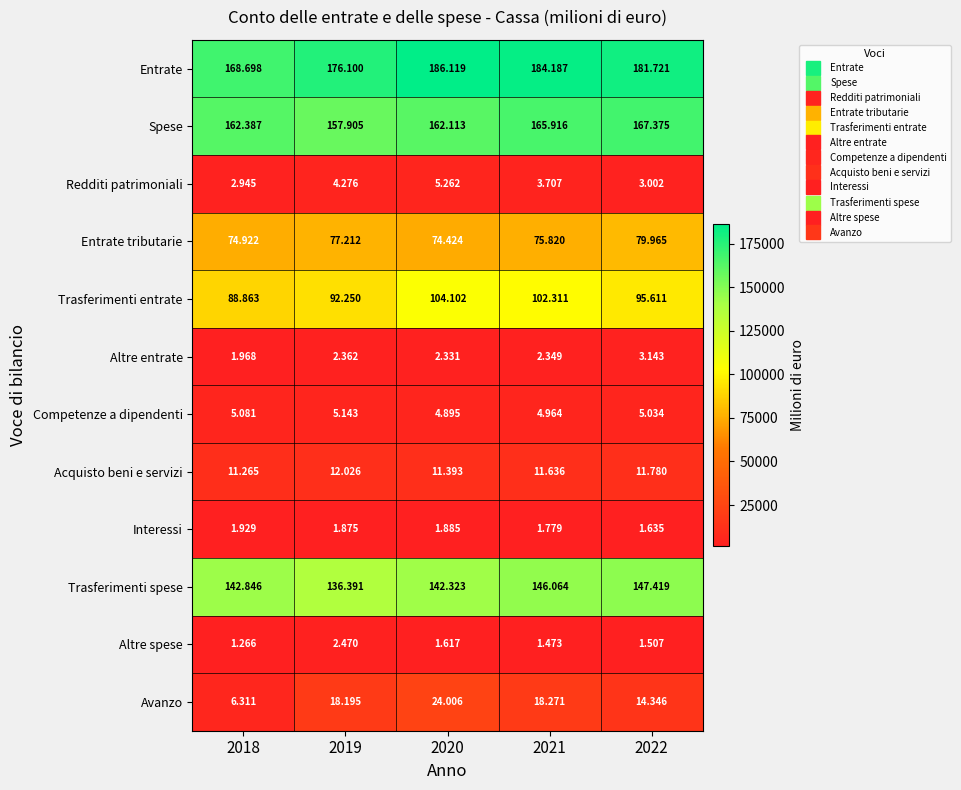

At which category is the sum across all series the highest?

2020